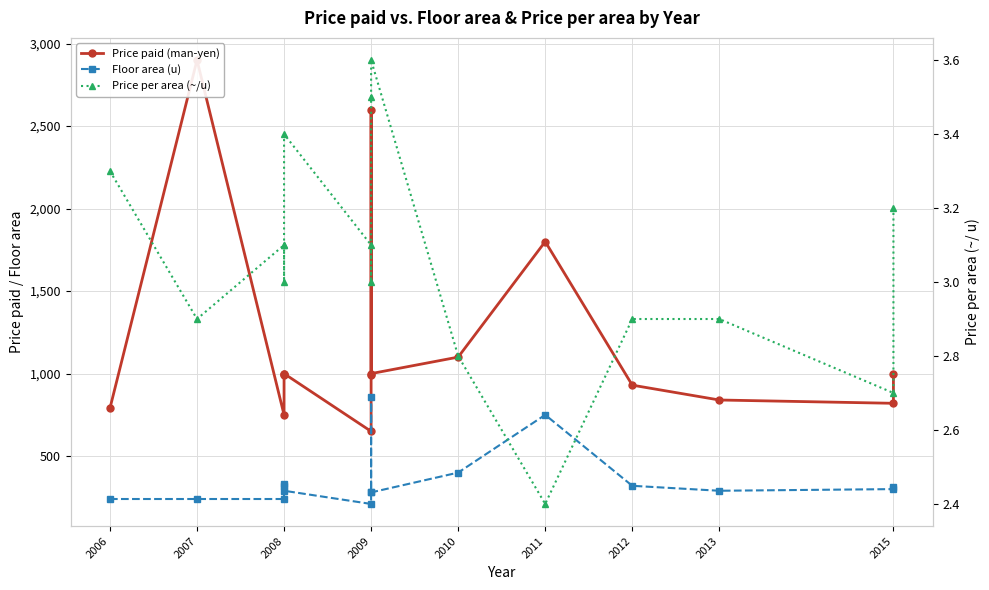

Which series has the widest spread of values?

Price paid (man-yen)